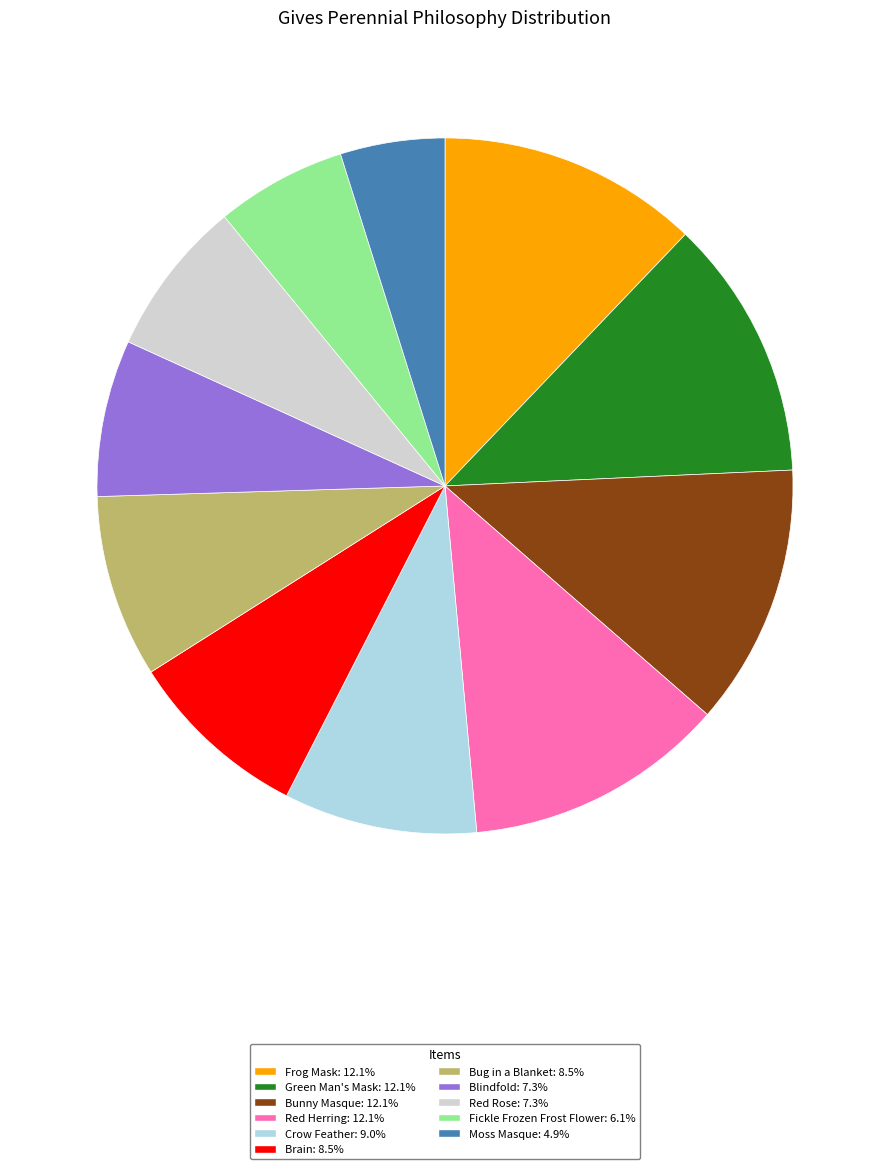

The Frog Mask slice represents 12% of the pie. True or false?

True